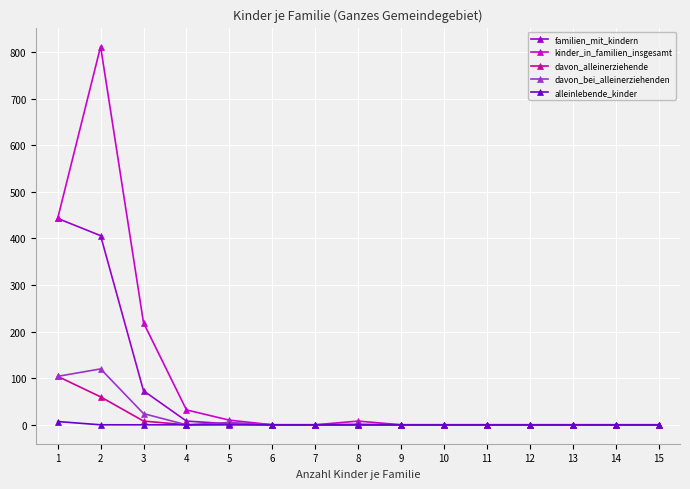

Between 1 and 8, which series saw the biggest shift?

familien_mit_kindern